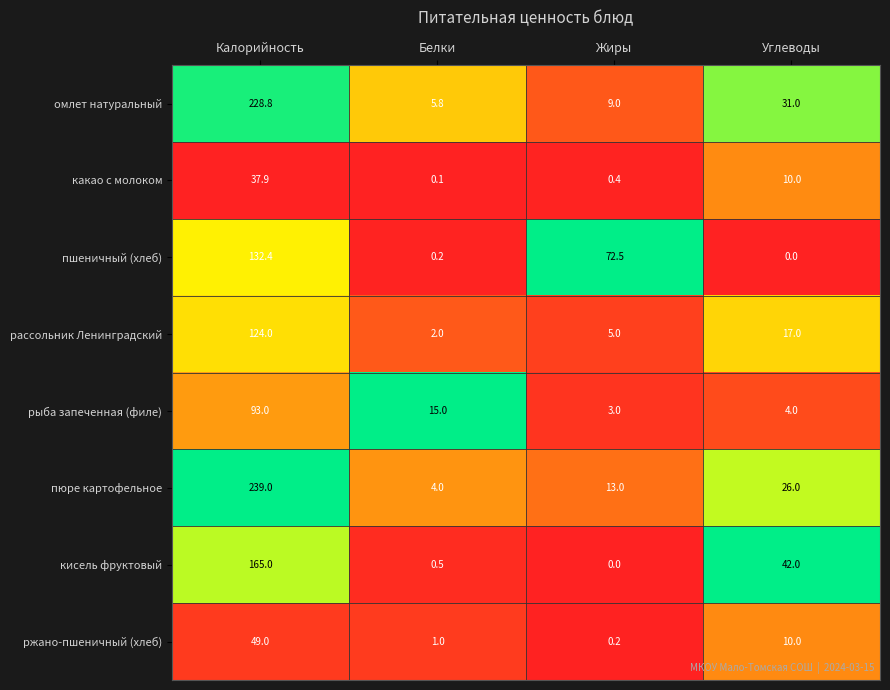

Is the value of пюре картофельное at Калорийность greater than the value of какао с молоком at Углеводы?

Yes